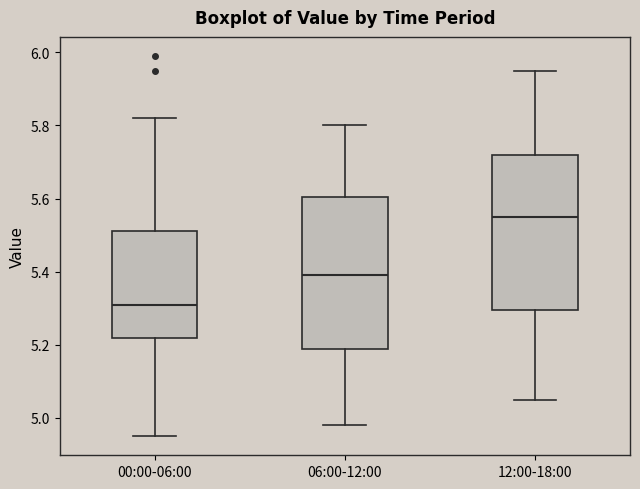

Reading left to right, read every box against the y-axis: the position of its median line, the range the box covers, and the ends of its whiskers. The values are not printed on the chart, so give them approximately, as read against the axis.

00:00-06:00: median 5.32, box 5.22 to 5.52, whiskers 4.96 to 5.82
06:00-12:00: median 5.40, box 5.18 to 5.60, whiskers 4.98 to 5.80
12:00-18:00: median 5.56, box 5.30 to 5.72, whiskers 5.06 to 5.96